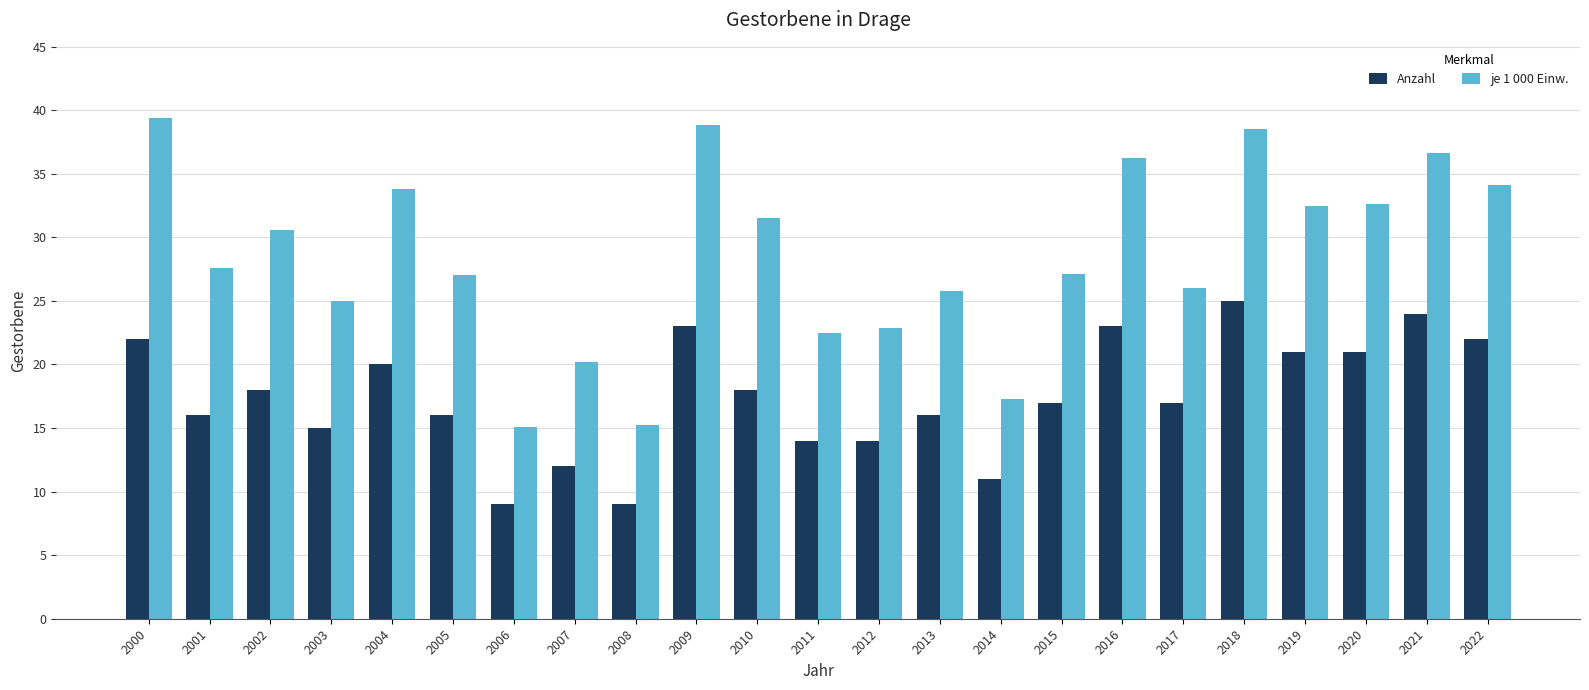

What is the maximum value for Anzahl?

25.0